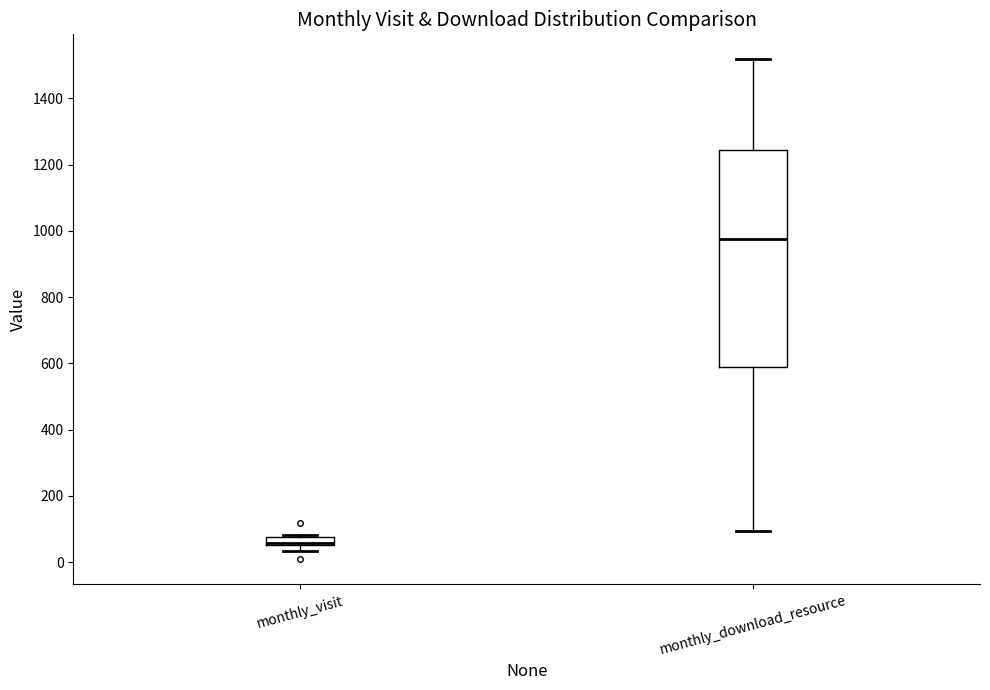

Where does the upper whisker of the box for monthly_download_resource end on the y-axis? The values are not printed on the chart, so give them approximately, as read against the axis.

1520